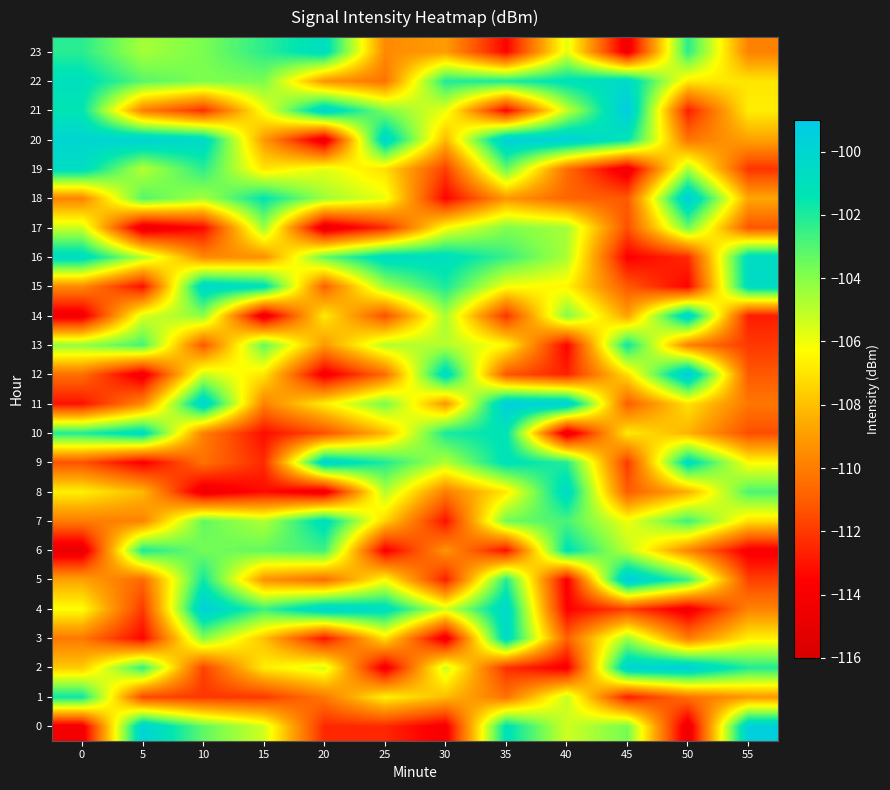

Between 10 and 40, which is larger?

10